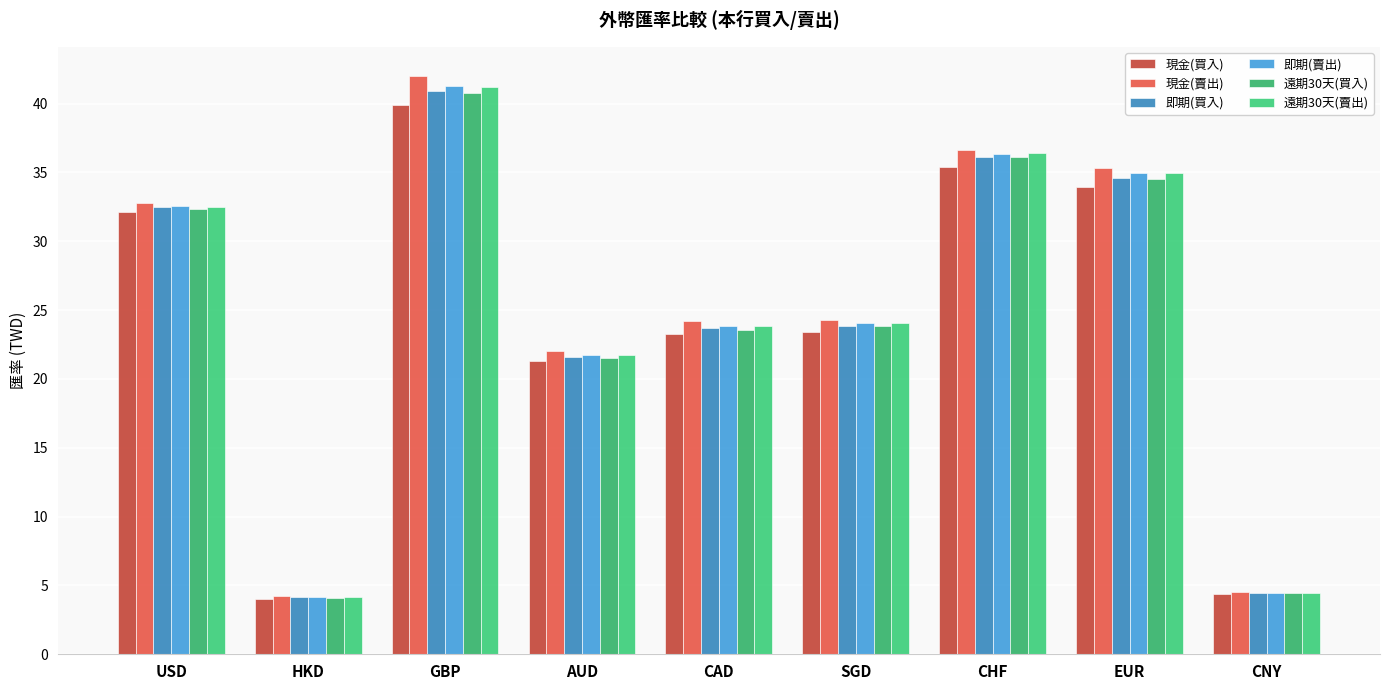

Where does the 即期(賣出) series first go above 24?

USD